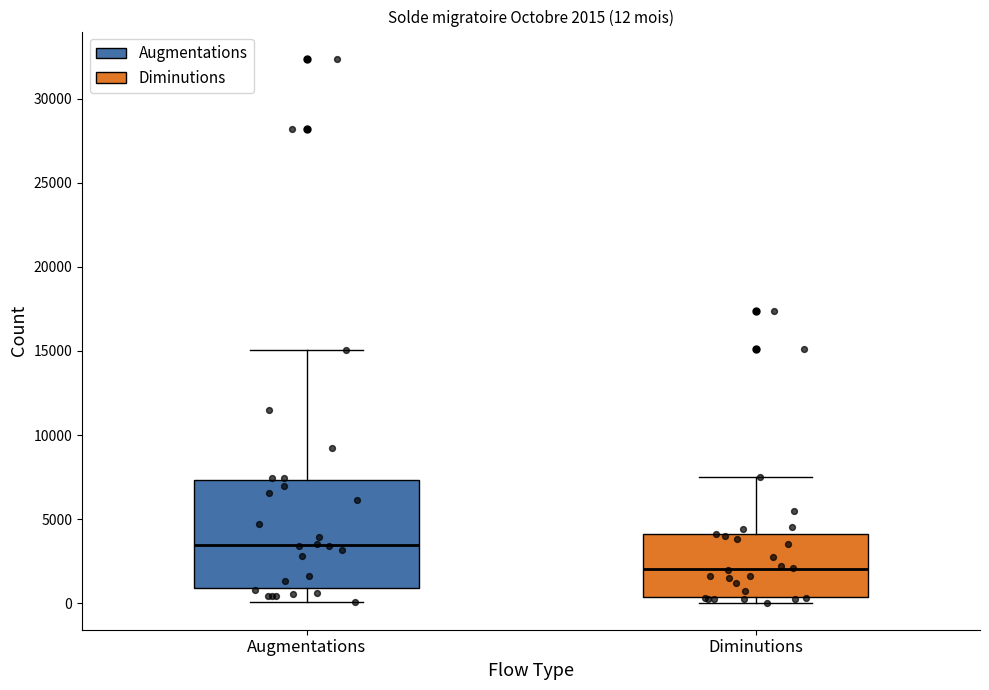

Which box's median line is the lowest?

Diminutions